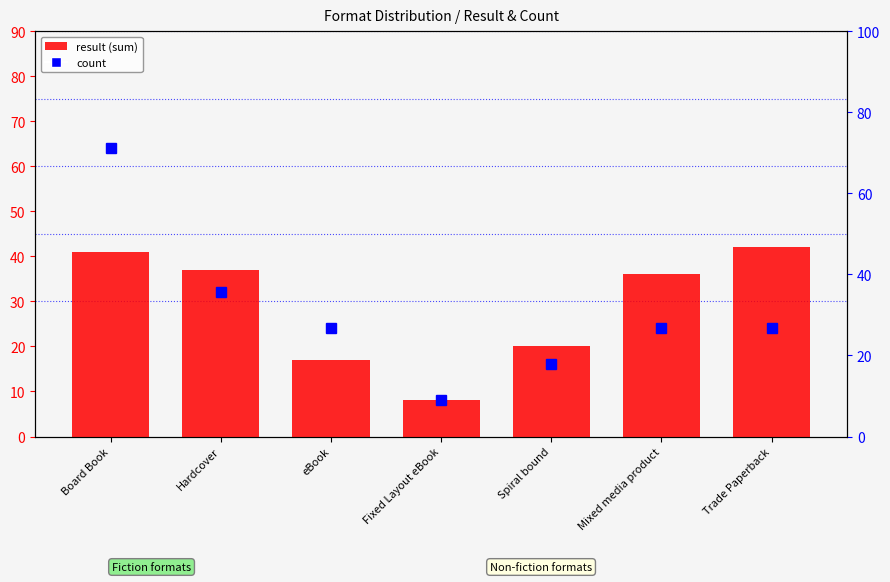

What position from the left is Board Book?

1